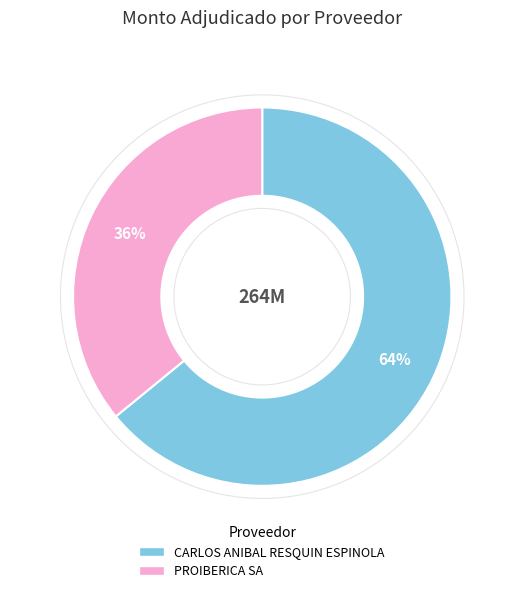

The PROIBERICA SA slice represents 28% of the pie. True or false?

False